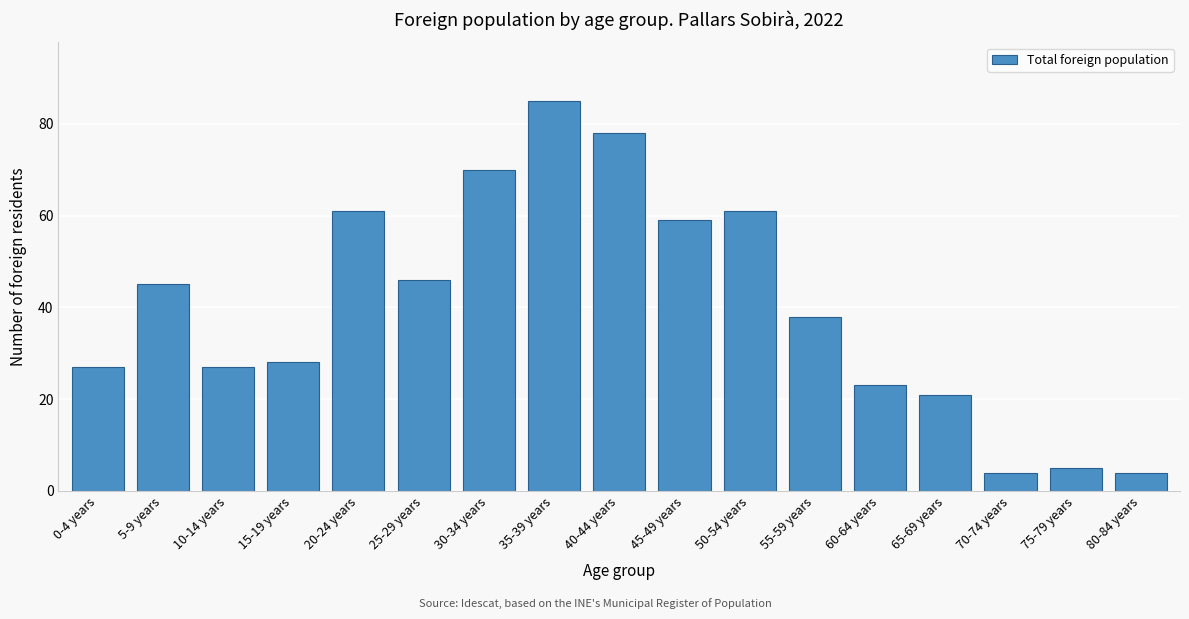

Reading left to right, extract all data points from this chart.

27	45	27	28	61	46	70	85	78	59	61	38	23	21	4	5	4